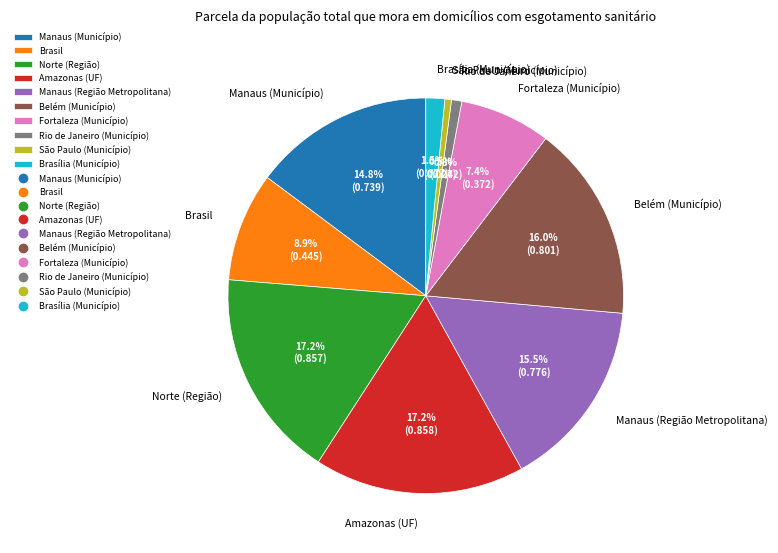

Does Rio de Janeiro (Município) account for over 50% of the chart?

No